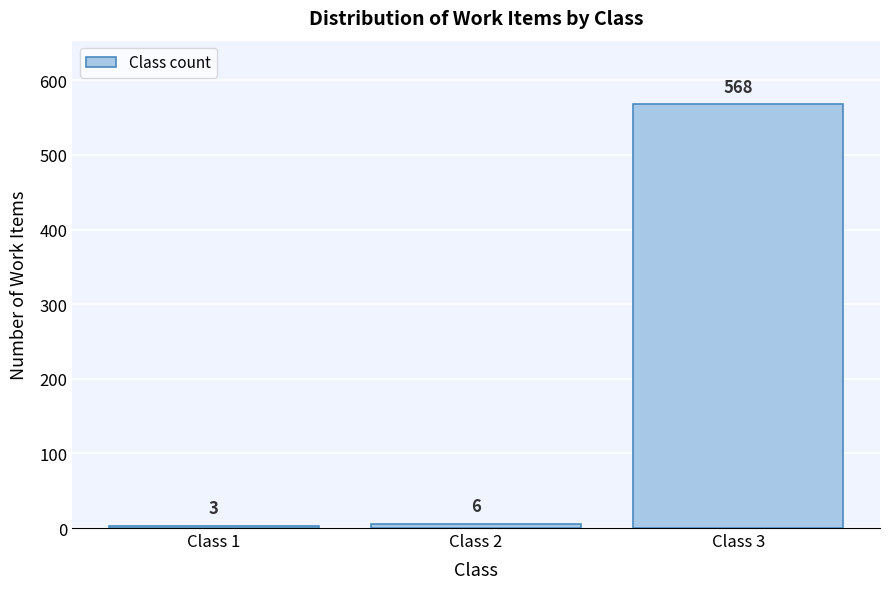

Reading right to left, list all the values displayed in this chart.

Class 3=568	Class 2=6	Class 1=3